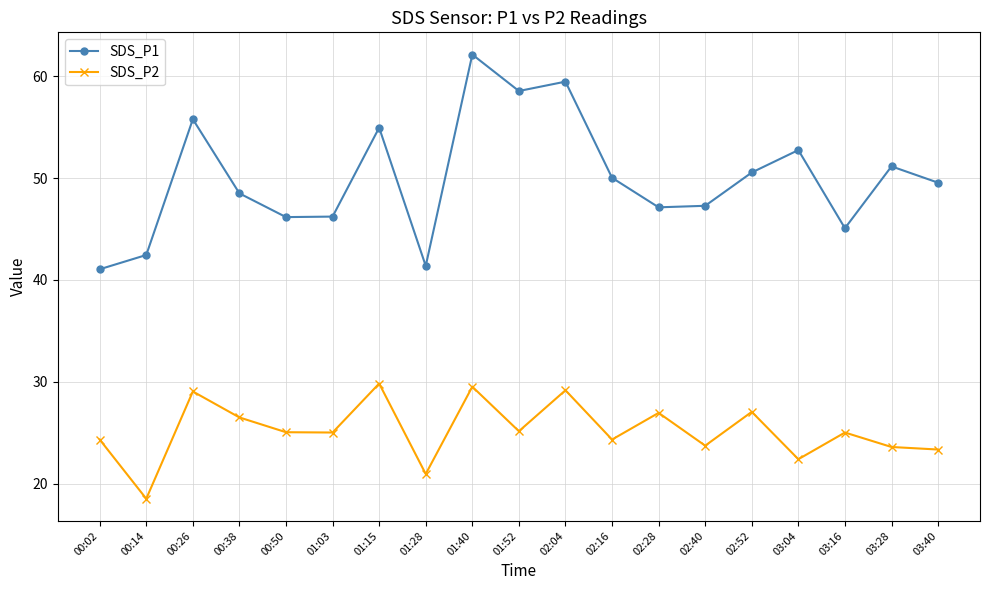

What is the maximum value for SDS_P2?

29.8